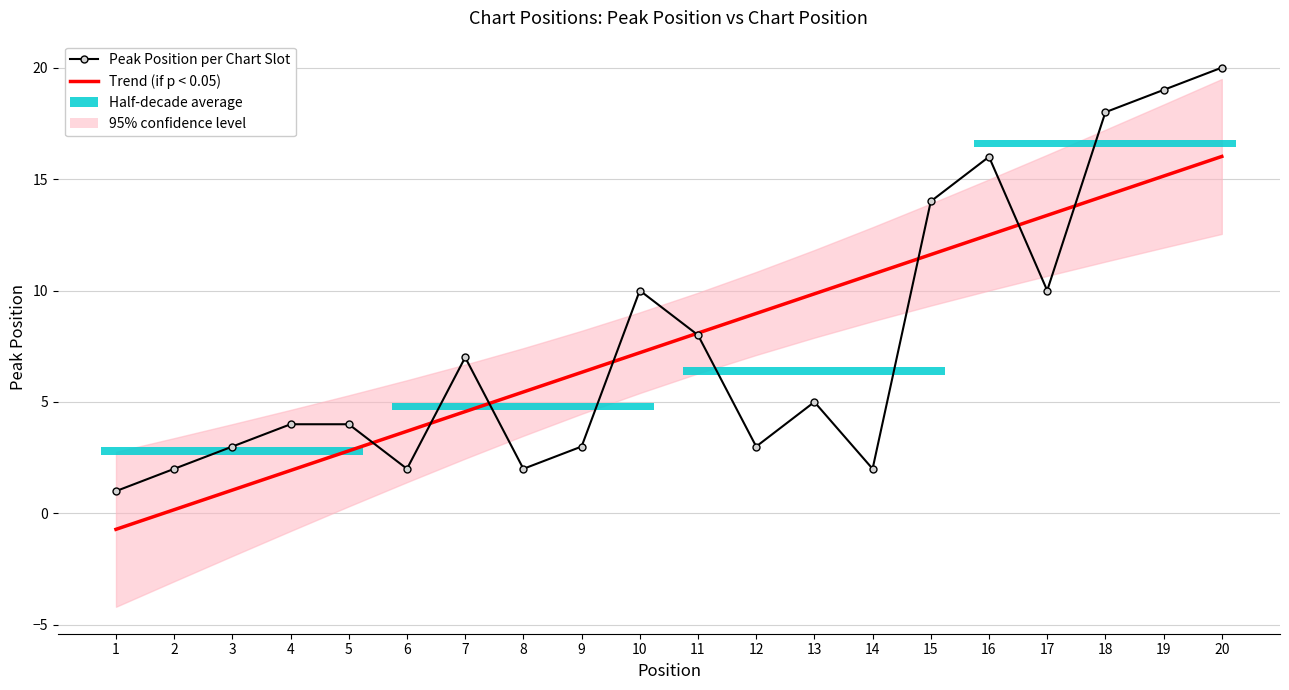

How many data points in Peak Position per Chart Slot are above 5?

9